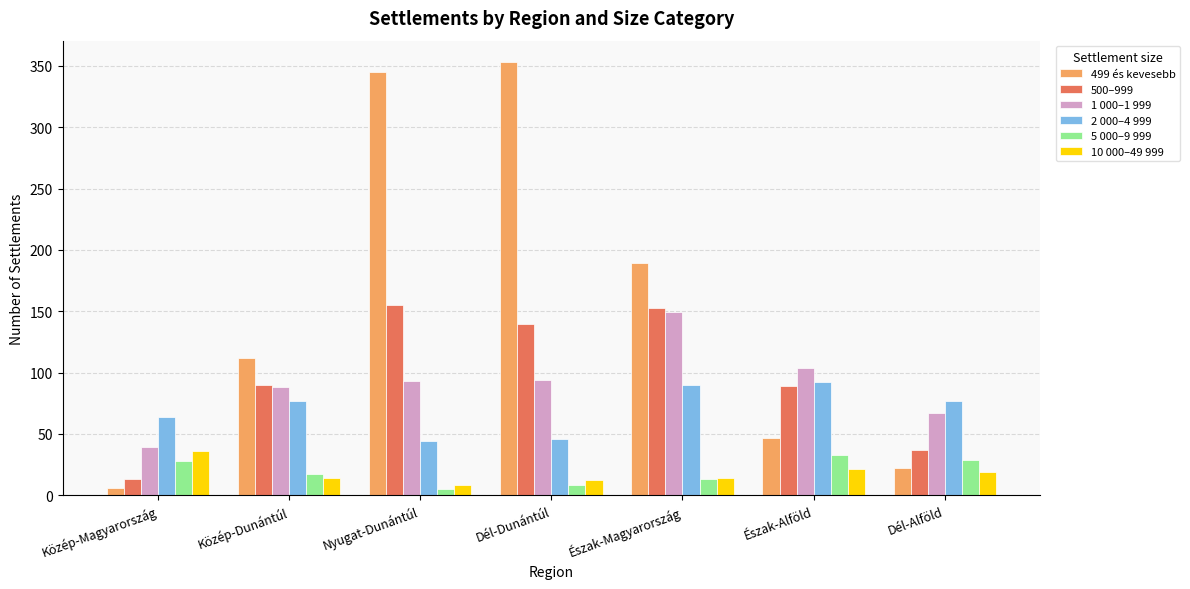

What is the sum of all 5 000–9 999 values?

133